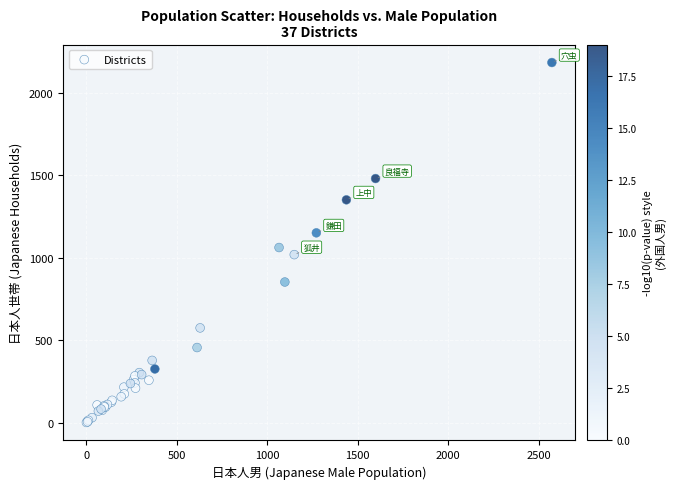

What Y value in the scatter plot is closest to 1091?

1061